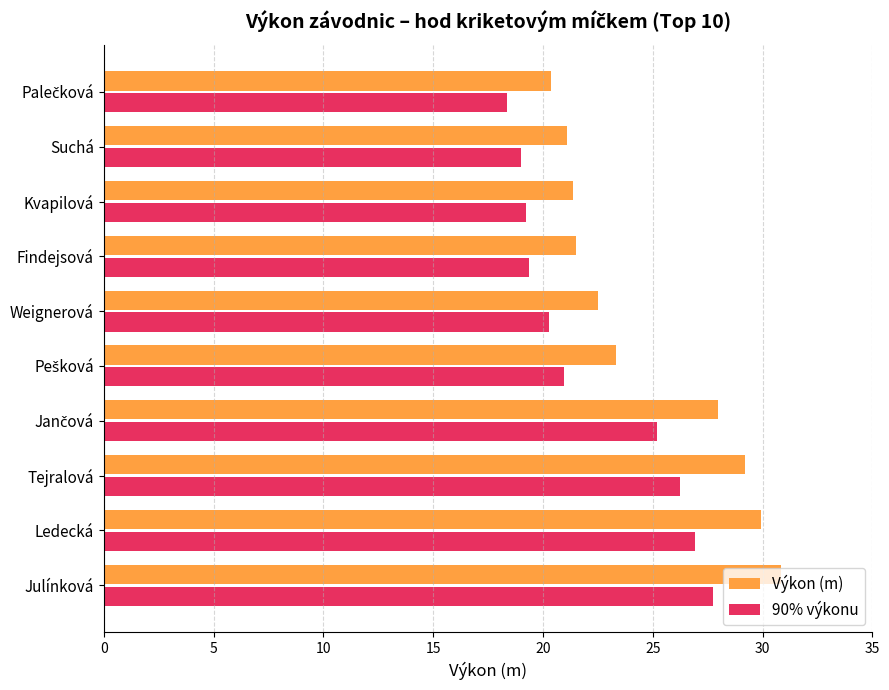

What is the sum of the 90% výkonu values at Ledecká and Suchá?

45.9